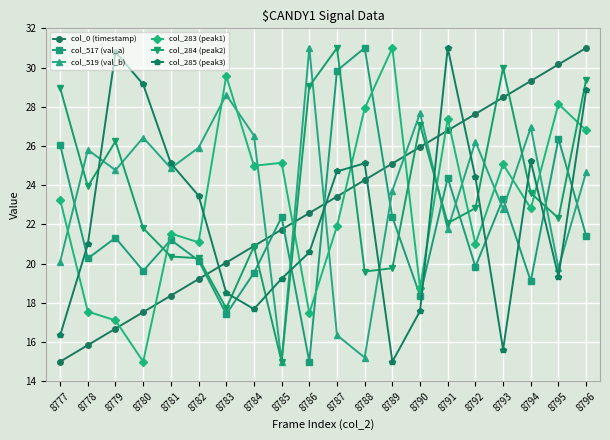

Which series changed the most between 8782 and 8784?

col_285 (peak3)